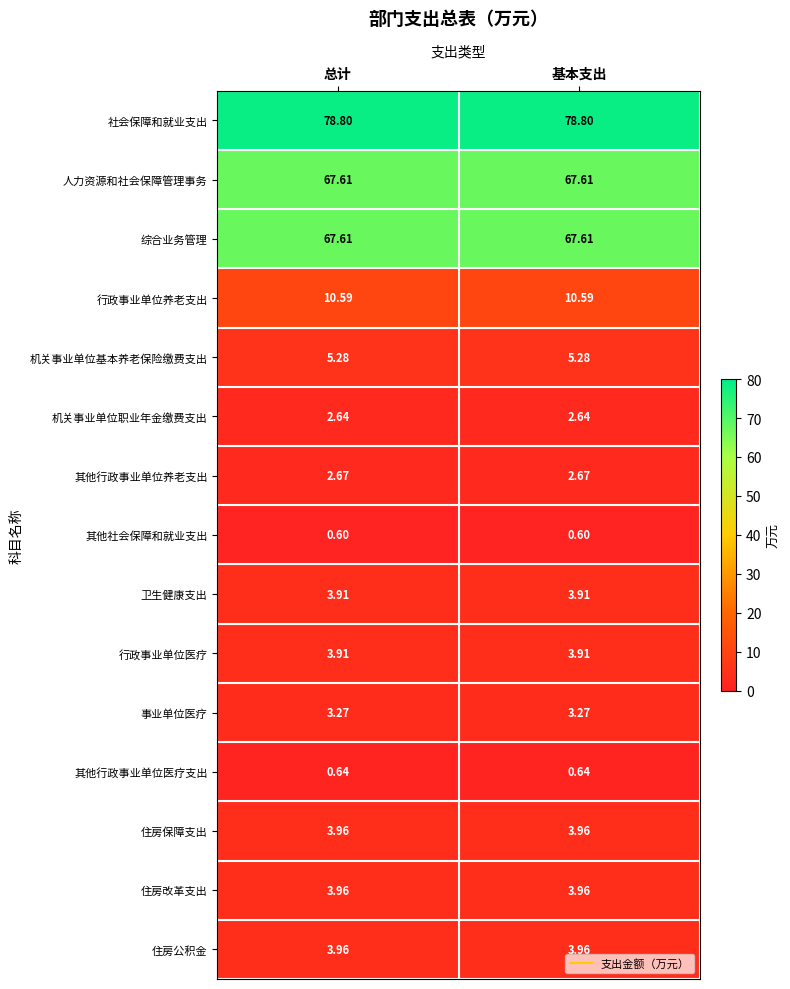

Is the value of 其他行政事业单位养老支出 at 基本支出 greater than the value of 人力资源和社会保障管理事务 at 总计?

No